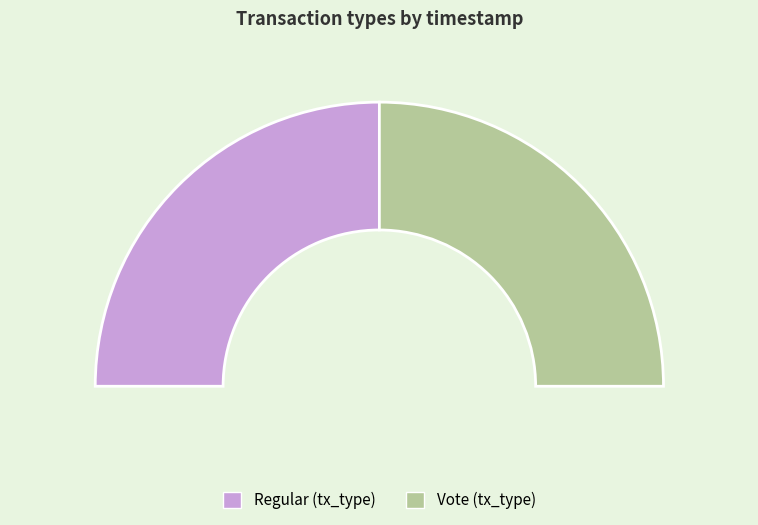

How many segments does this pie chart have?

2